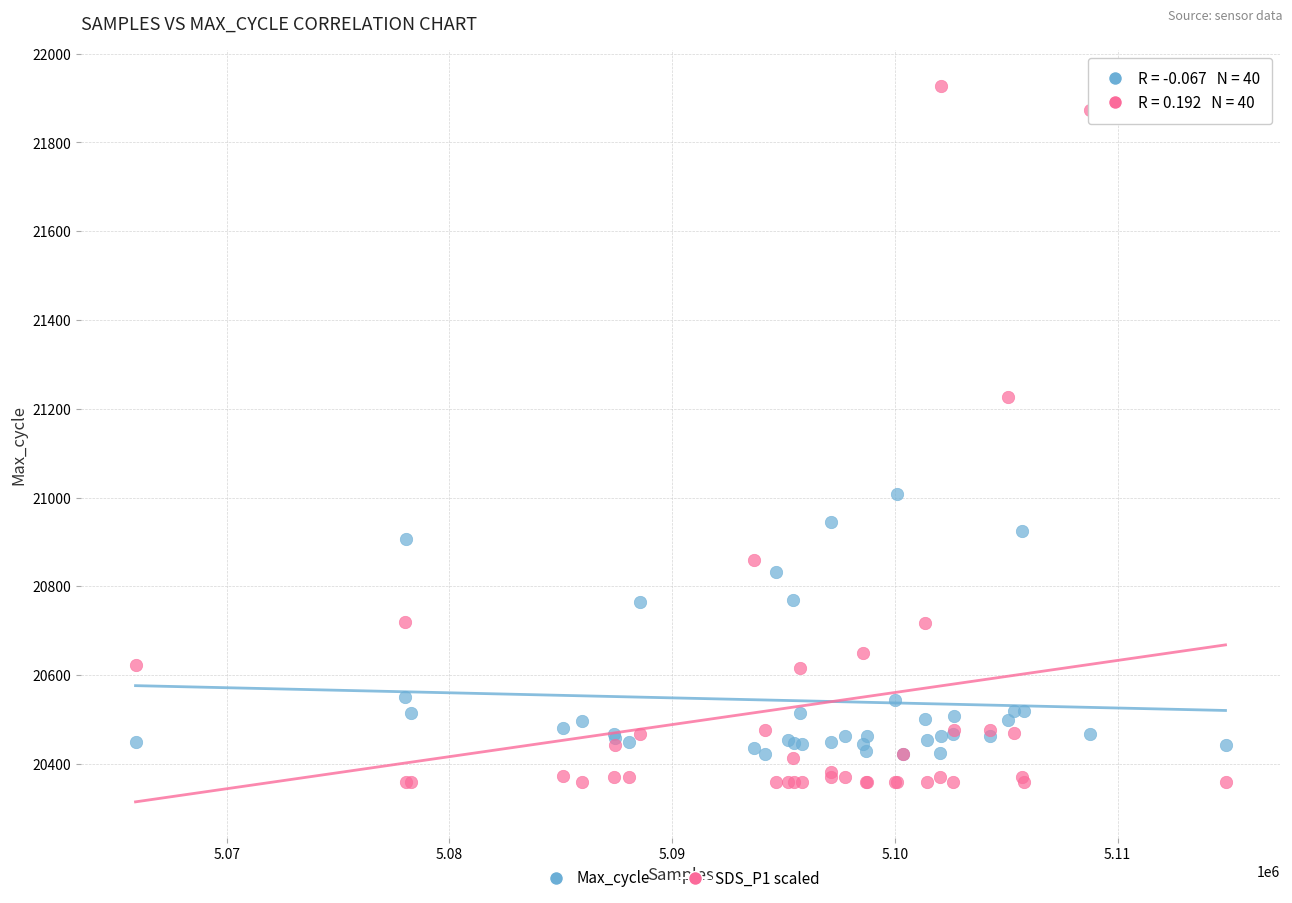

Across all series, what Y value is closest to 21143?

21227